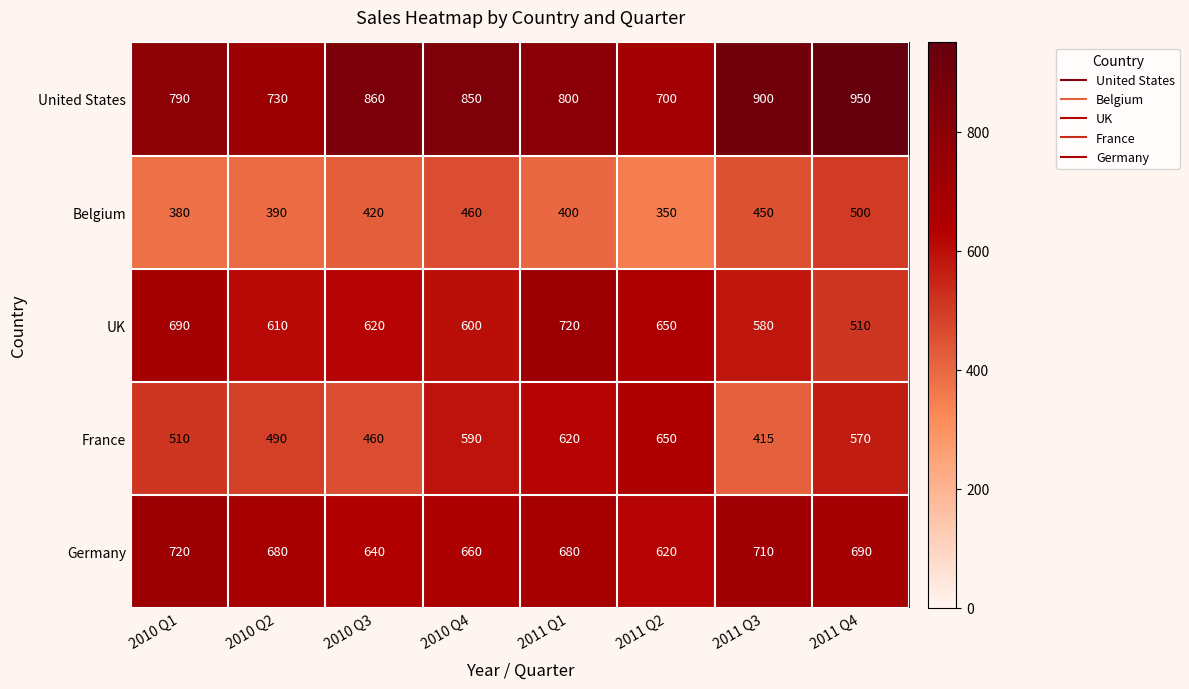

How many data points does each series have?

8